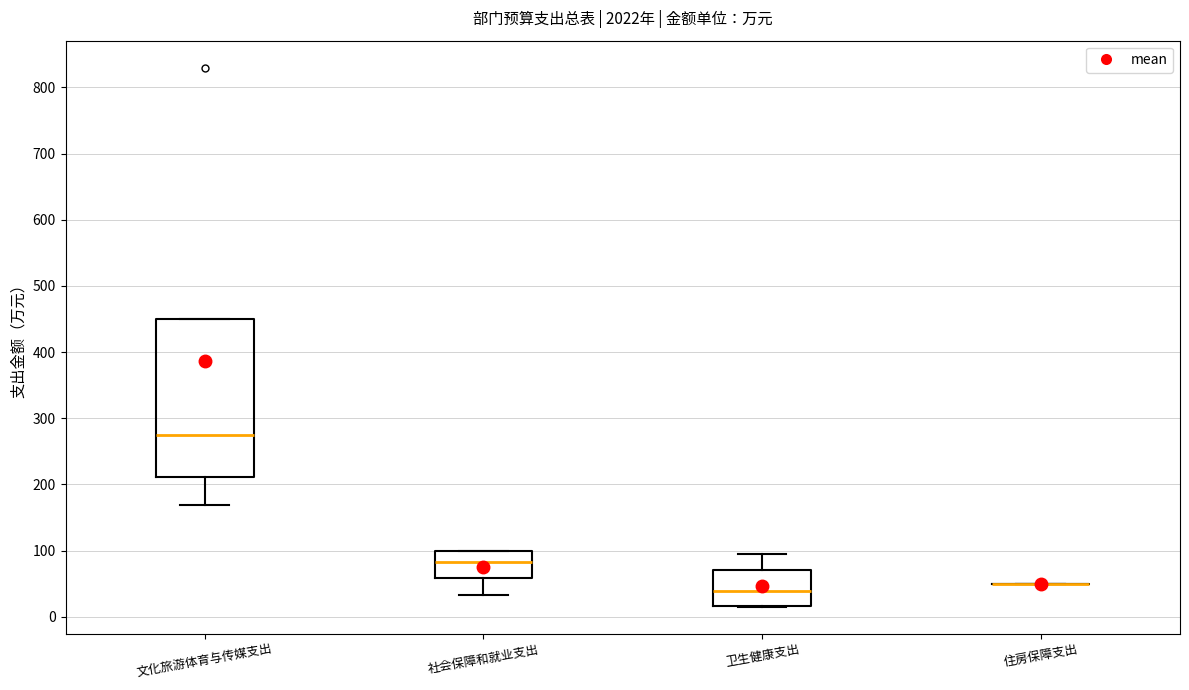

Reading left to right, read every box against the y-axis: the position of its median line, the range the box covers, and the ends of its whiskers. The values are not printed on the chart, so give them approximately, as read against the axis.

文化旅游体育与传媒支出: median 270, box 210 to 450, whiskers 170 to 450
社会保障和就业支出: median 80, box 60 to 100, whiskers 30 to 100
卫生健康支出: median 40, box 20 to 70, whiskers 20 to 90
住房保障支出: box collapsed to a line at 50, whiskers 50 to 50